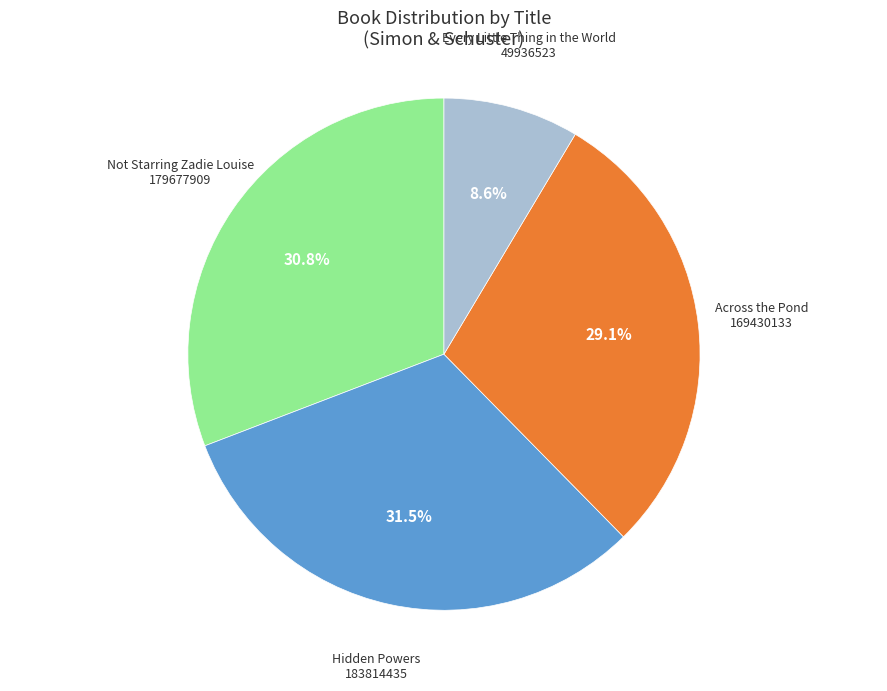

Is there a majority slice in this chart?

No